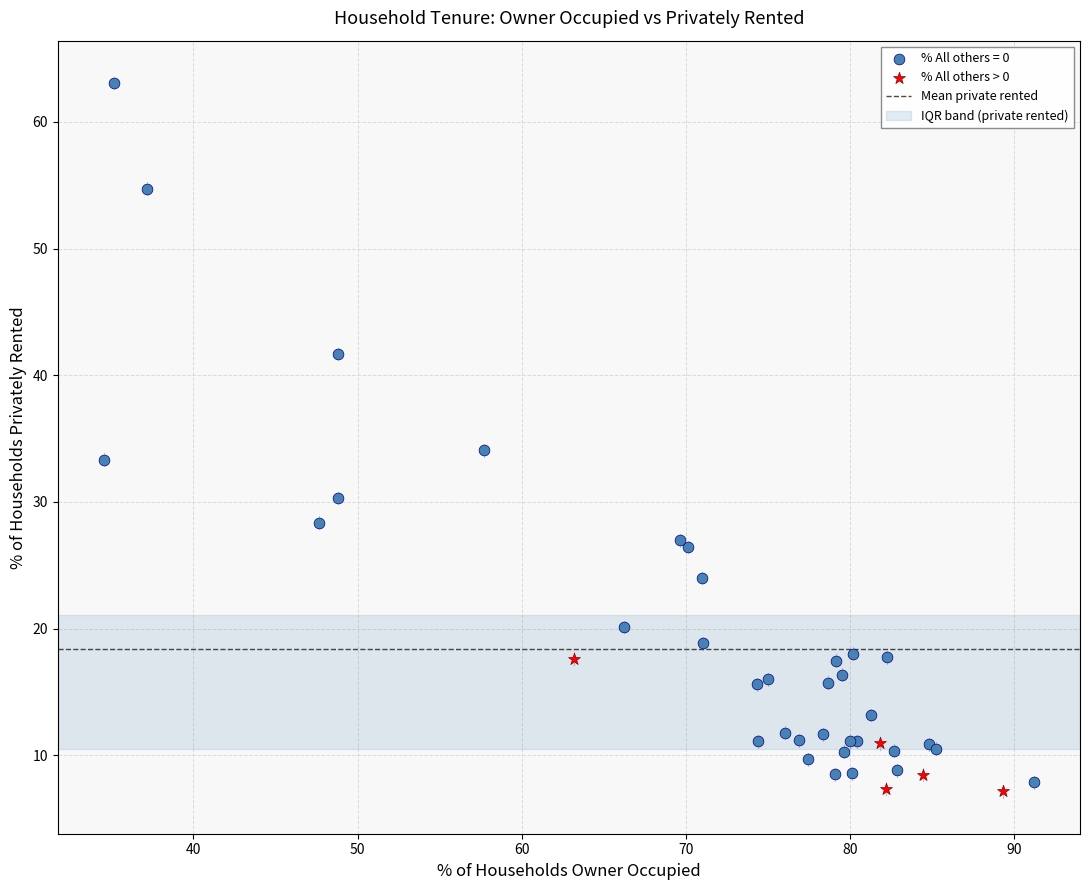

Which series has the widest spread of Y values?

% All others = 0